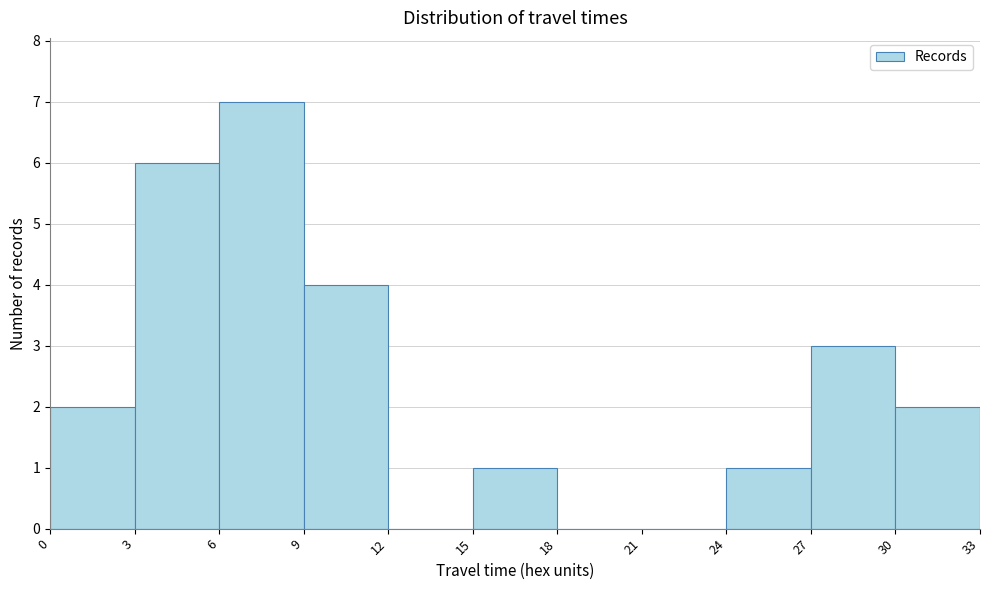

Reading left to right, list every bar in this chart as the range it spans on the x-axis followed by its height. The values are not printed on the chart, so give them approximately, as read against the axis.

0 to 3: 2
3 to 6: 6
6 to 9: 7
9 to 12: 4
12 to 15: 0
15 to 18: 1
18 to 21: 0
21 to 24: 0
24 to 27: 1
27 to 30: 3
30 to 33: 2